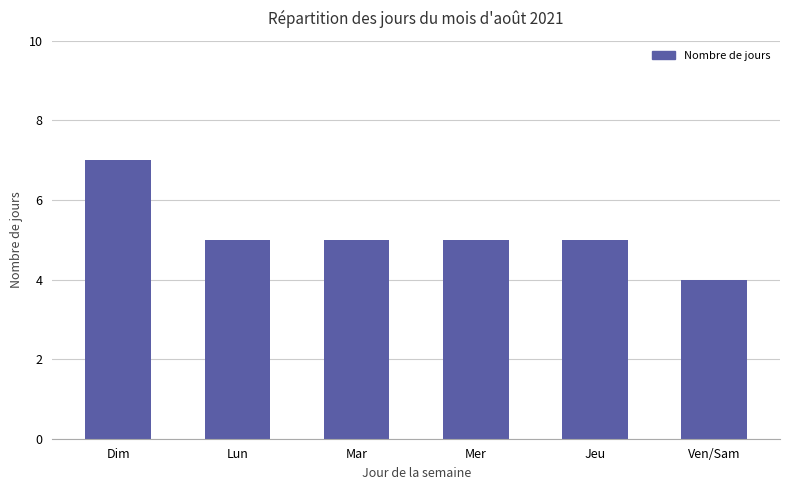

What is the ratio of the value at Lun to the value at Dim?

0.7